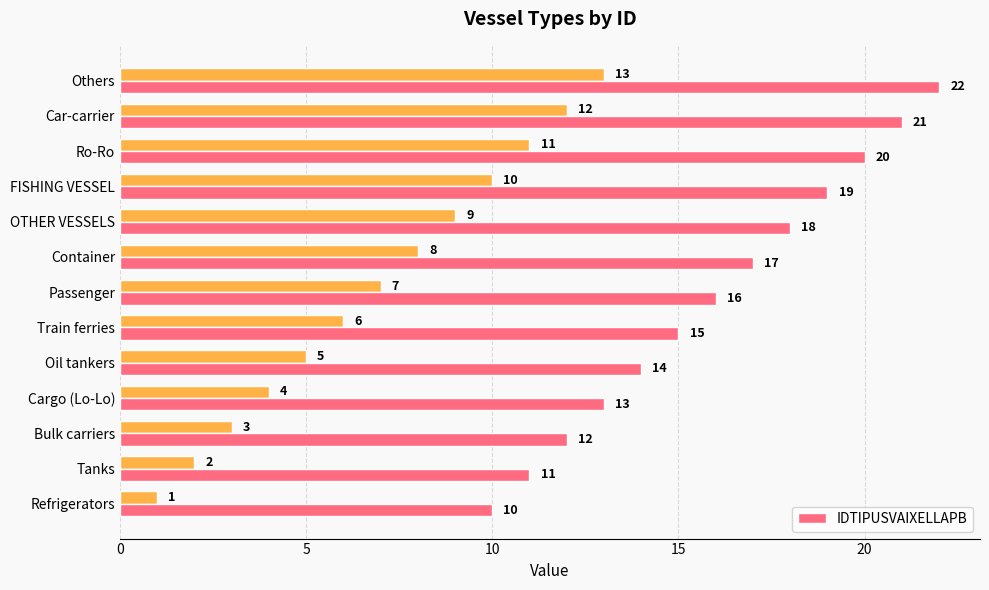

Does the chart contain stacked bars?

No